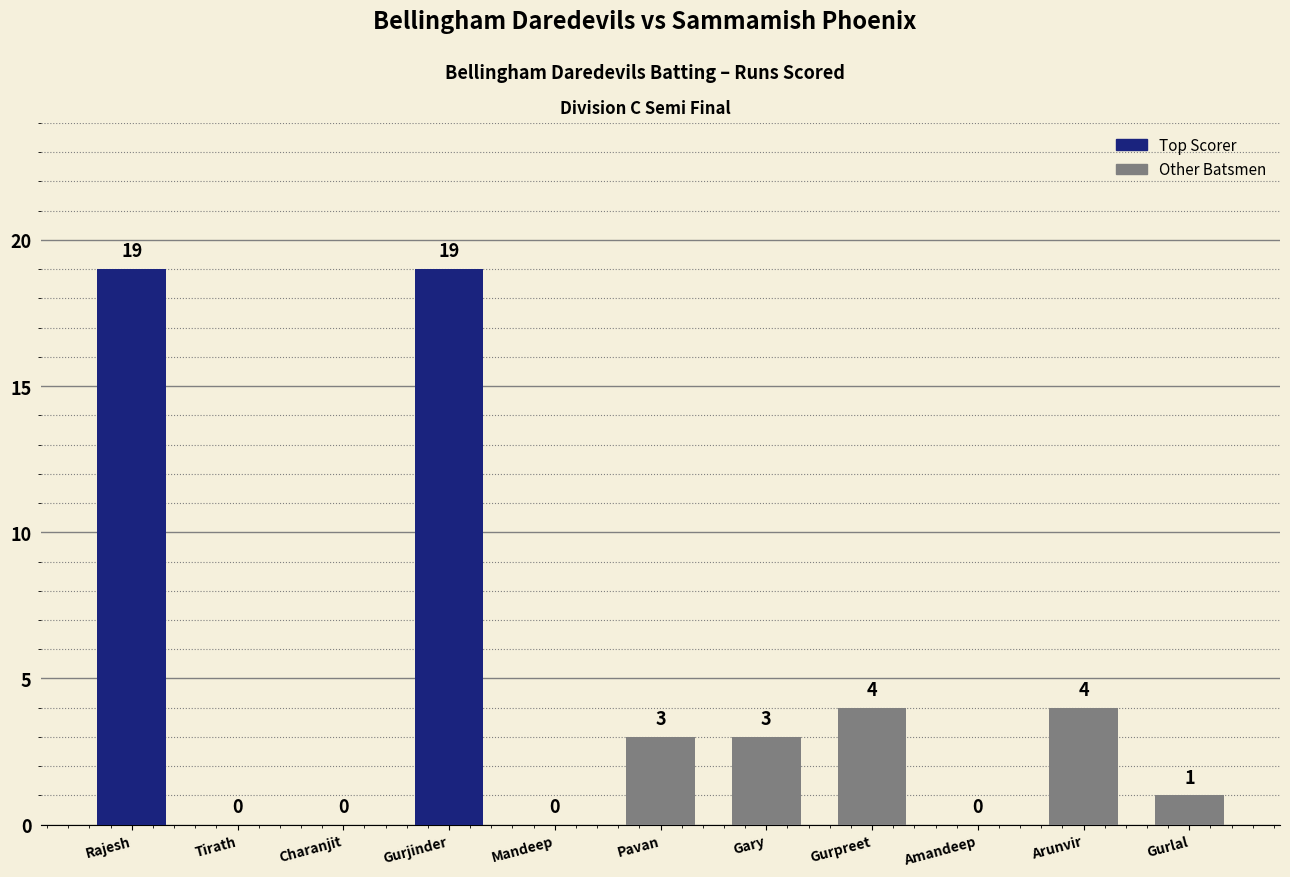

What is the change in value from Gurpreet to Gurlal?

-3